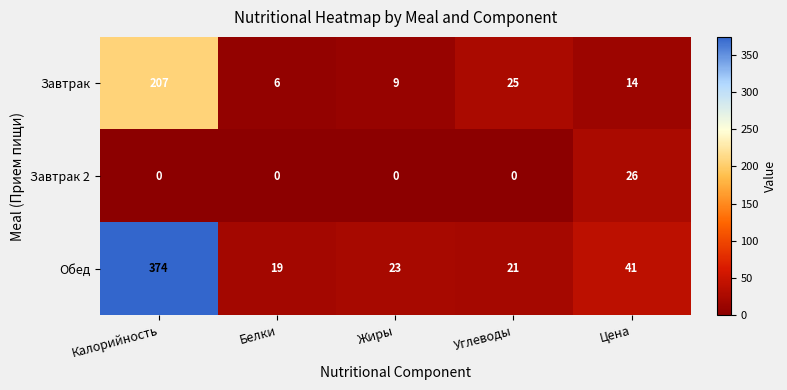

Reading right to left, what are all the values shown in this chart?

Завтрак: 14	25	9	6	207
Завтрак 2: 26	0	0	0	0
Обед: 41	21	23	19	374